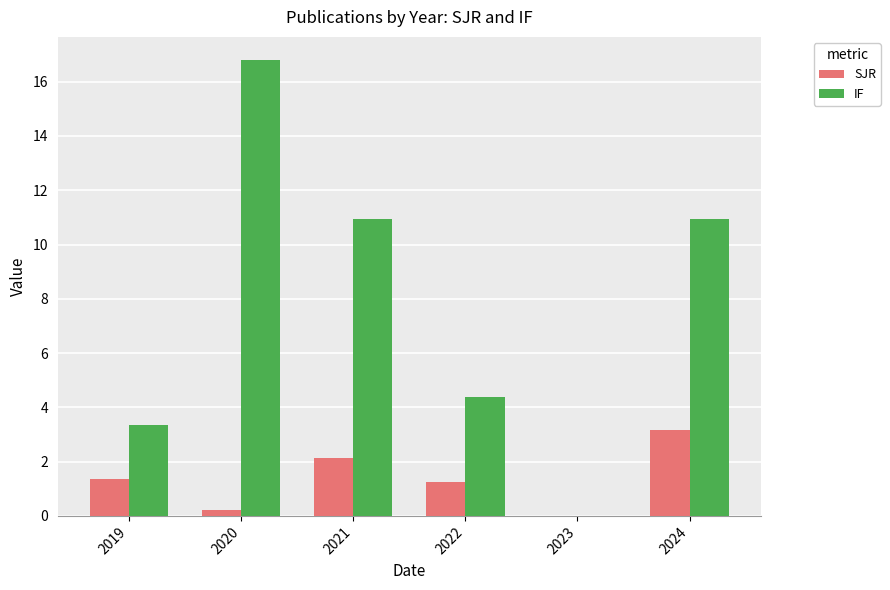

Which series has the widest spread of values?

IF